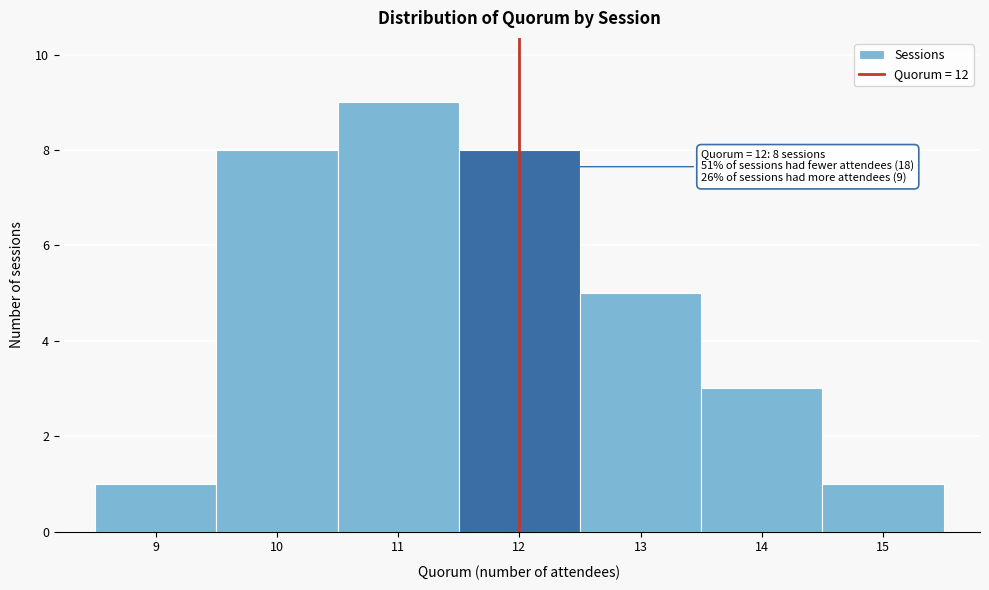

Over which range of the x-axis is the bar tallest?

10.5 to 11.5